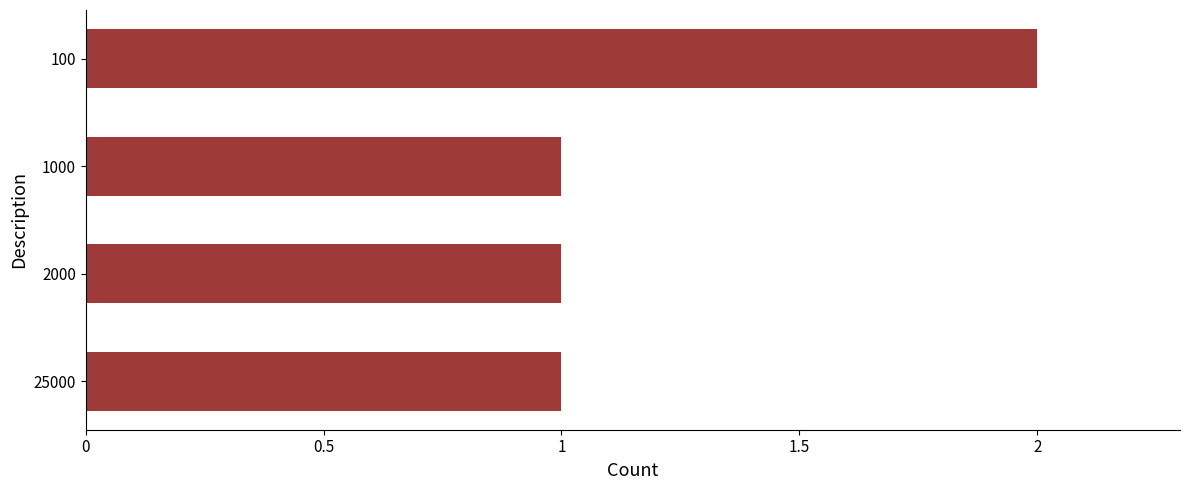

The value at 1000 is 1. True or false?

True